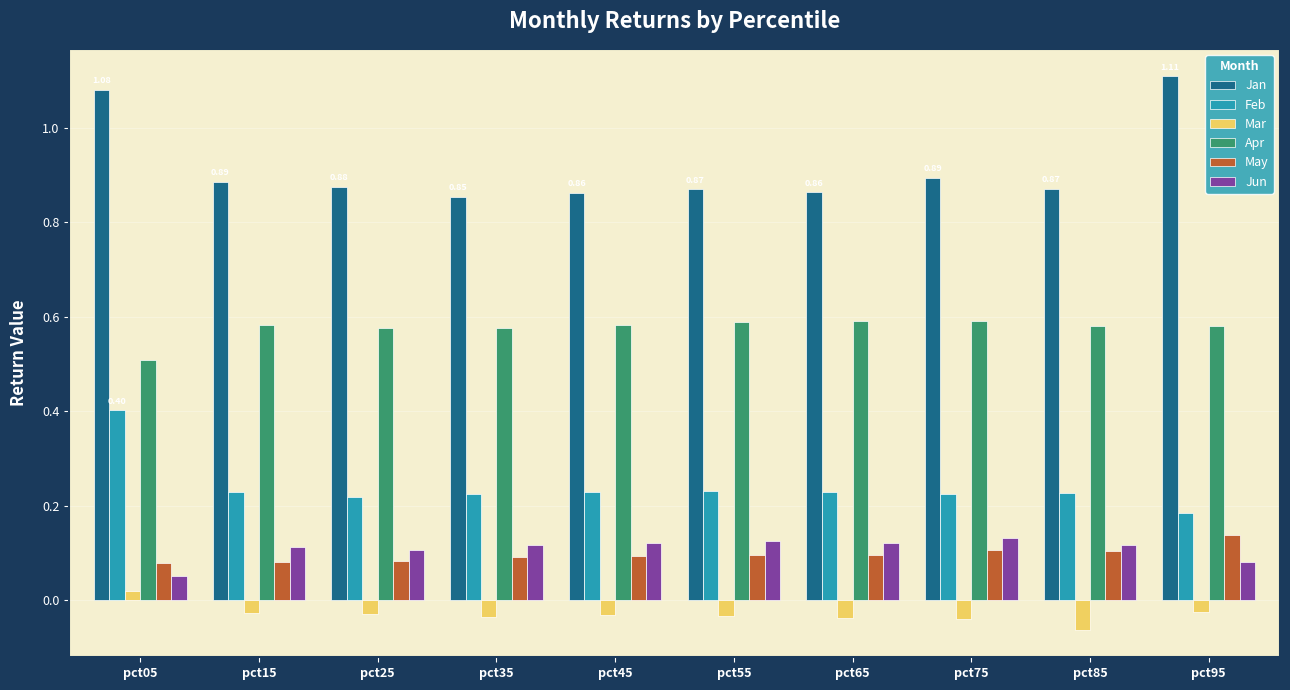

At how many categories does at least one series exceed 0?

10